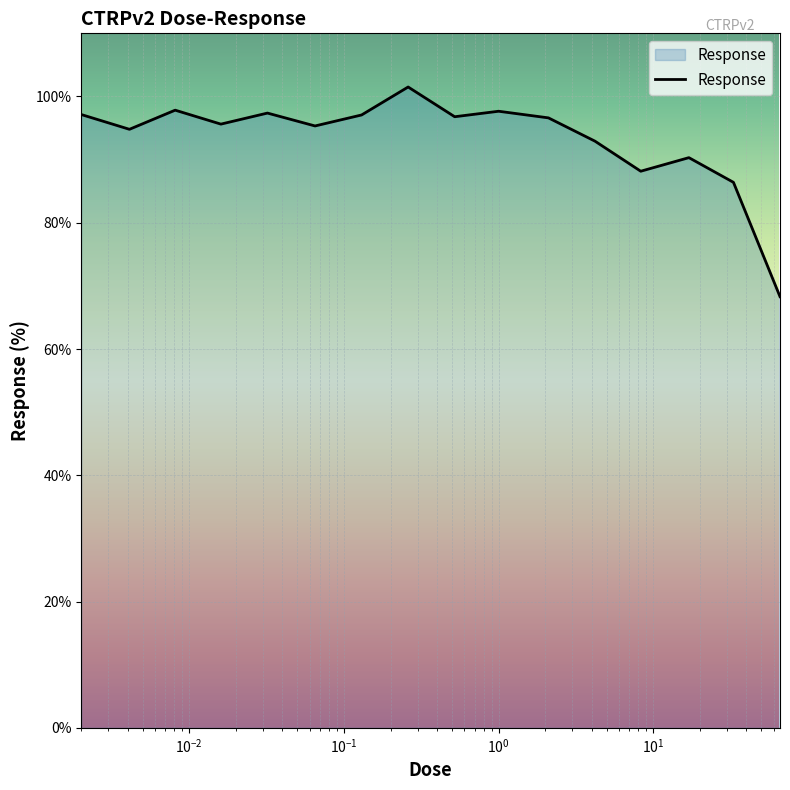

What is the minimum value shown in the chart?

68.3